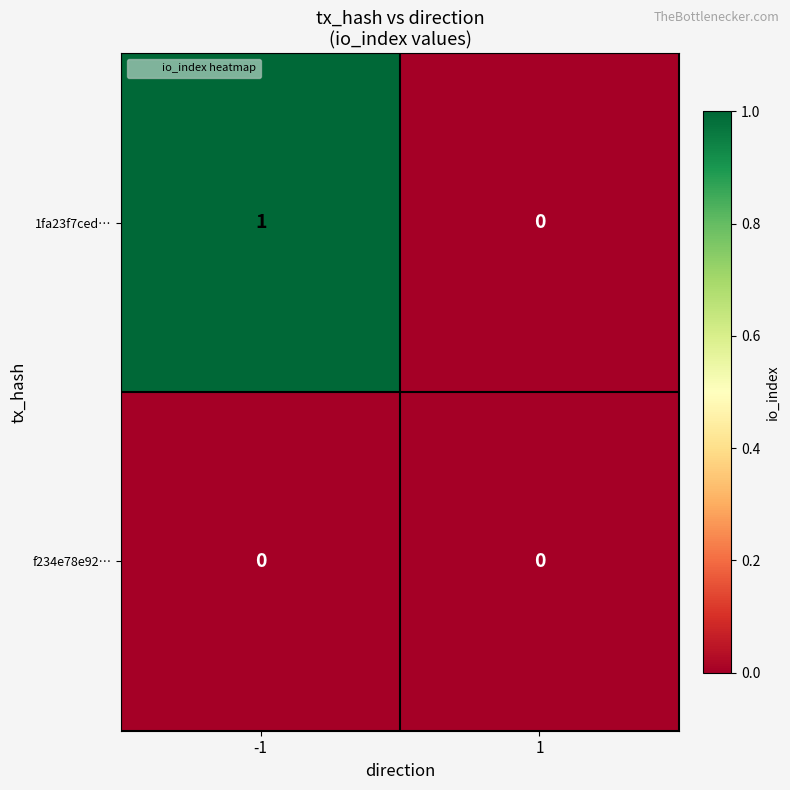

List the series in order of their peak value, highest first.

1fa23f7ced…, f234e78e92…